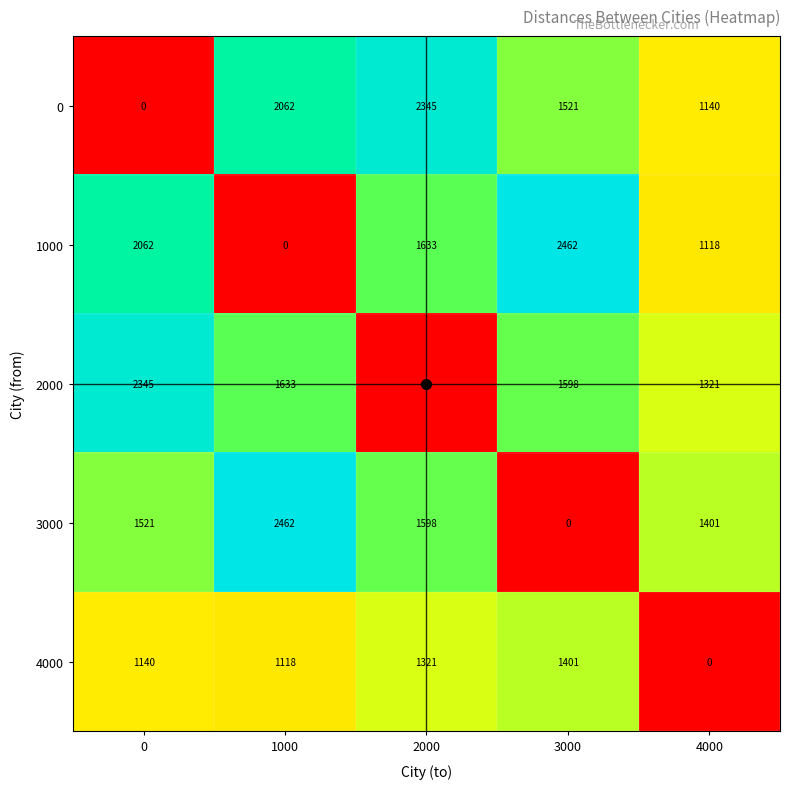

The value of 4000 at 0 is 1887. True or false?

False